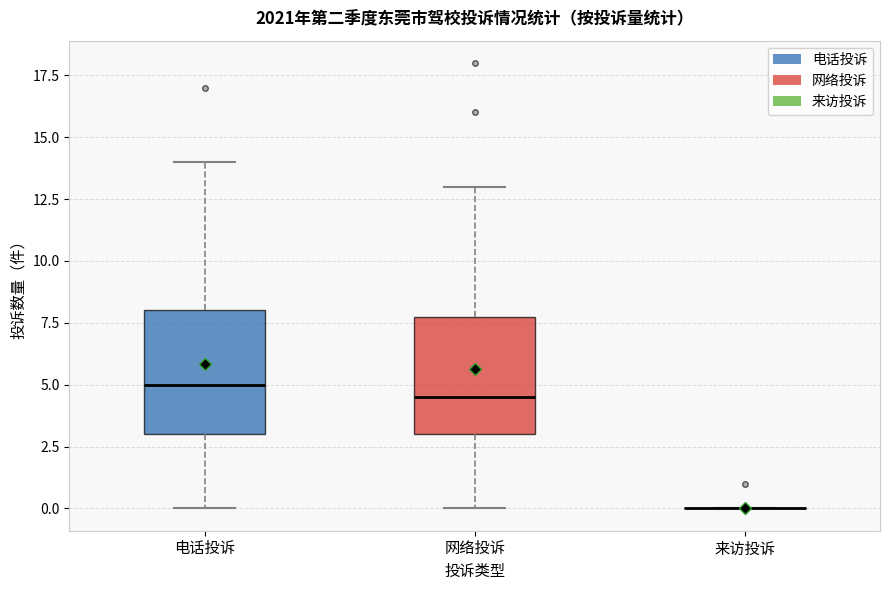

Where is the upper edge of the box for 网络投诉 on the y-axis? The values are not printed on the chart, so give them approximately, as read against the axis.

8.0